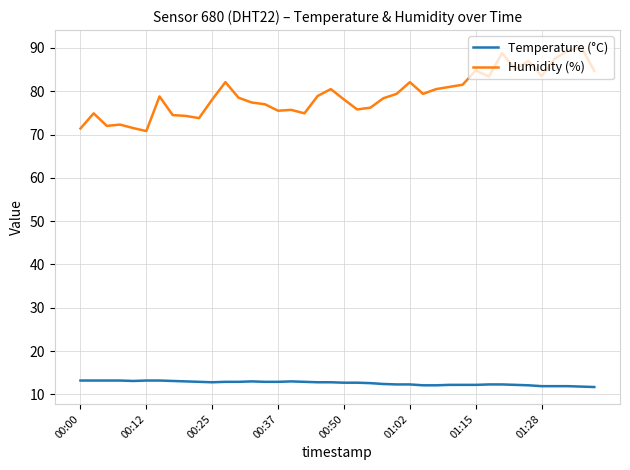

List the series in order of their peak value, lowest first.

Temperature (°C), Humidity (%)